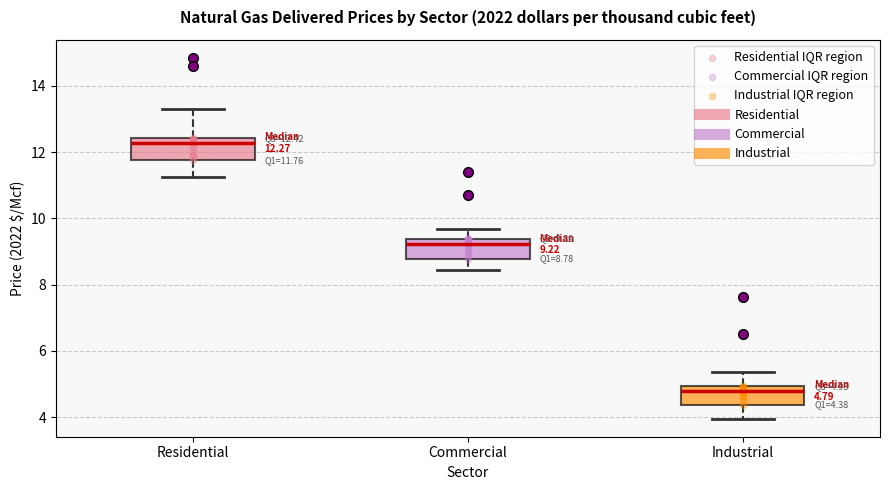

Which box's median line is the lowest?

Industrial